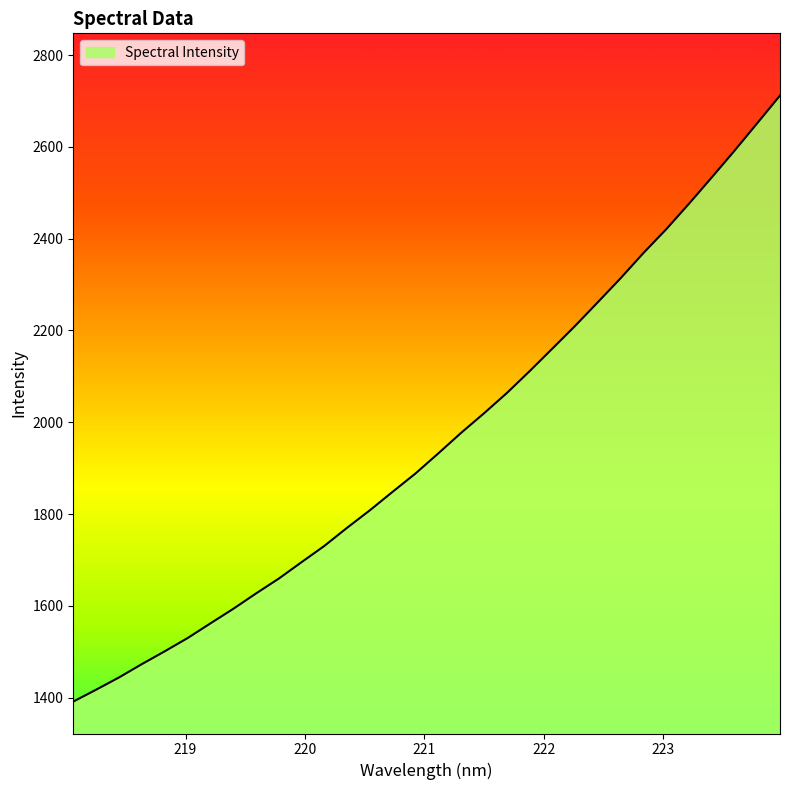

How many lines are shown in the chart?

1